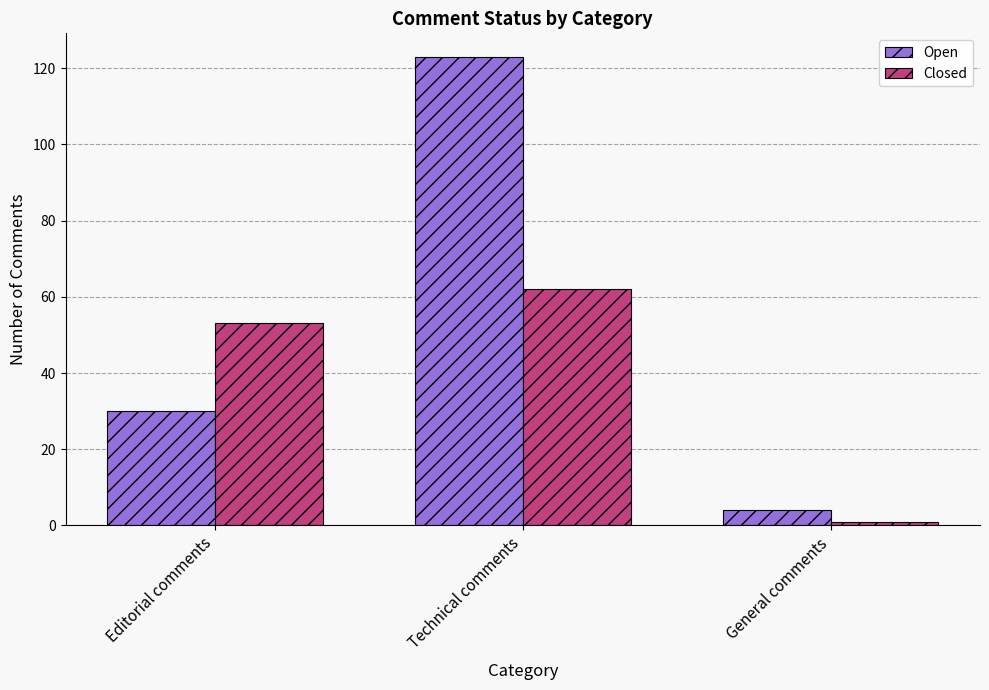

At which category does the chart reach its peak across all series?

Technical comments